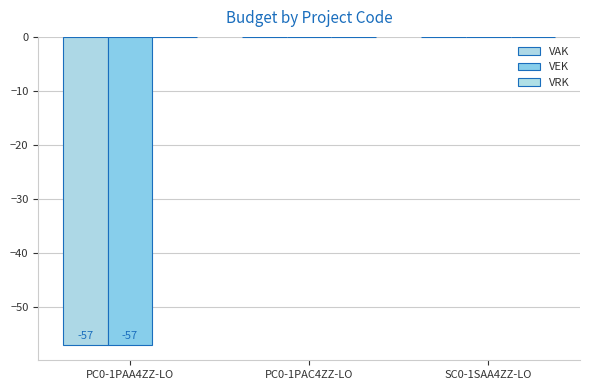

Reading left to right, list all the values displayed in this chart.

VAK: -57	0	0
VEK: -57	0	0
VRK: 0	0	0